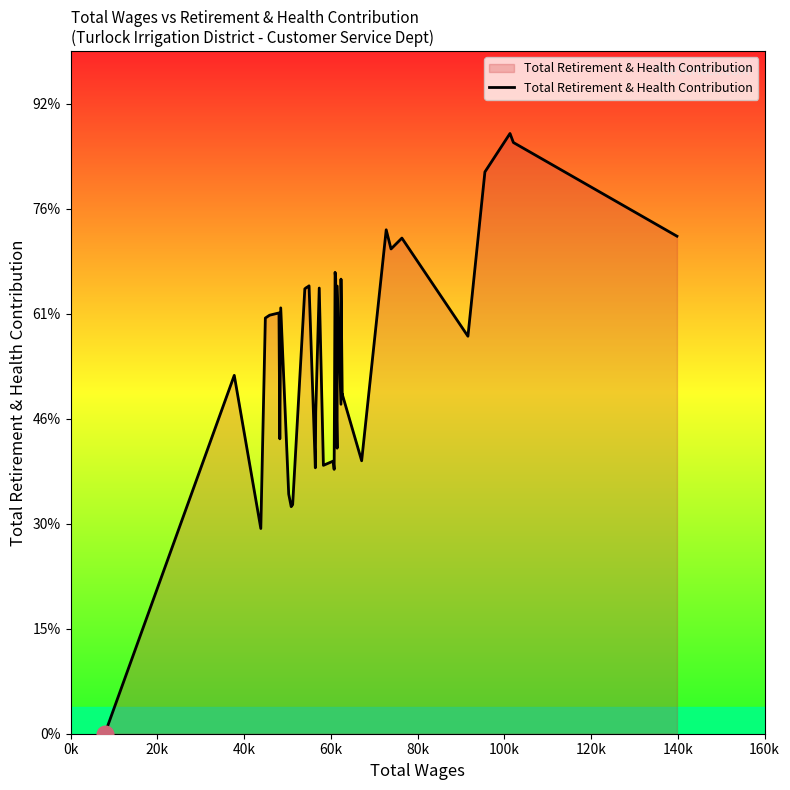

What is the greatest value displayed?

57163